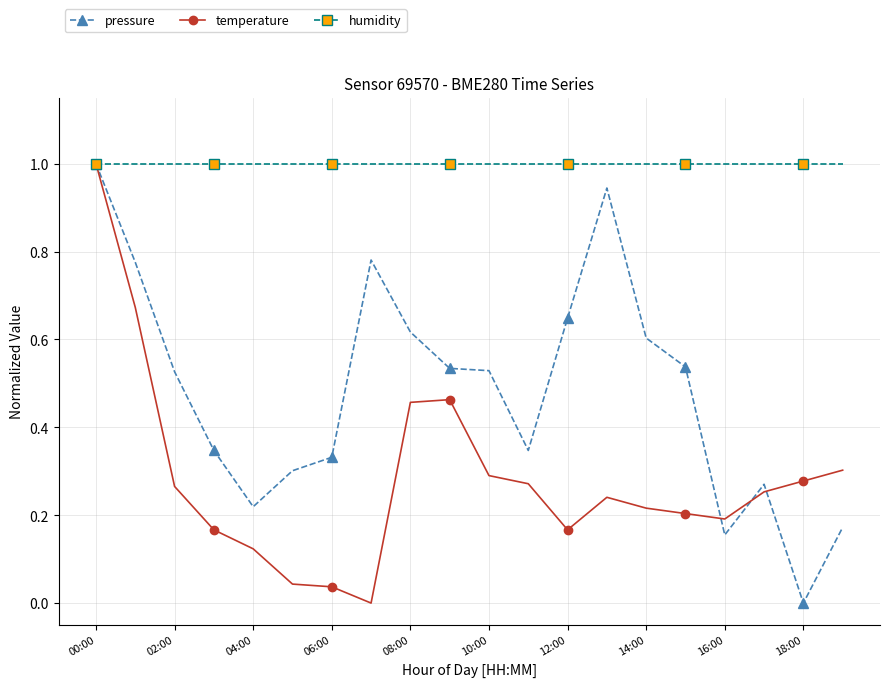

Which series has the largest total across all categories?

humidity